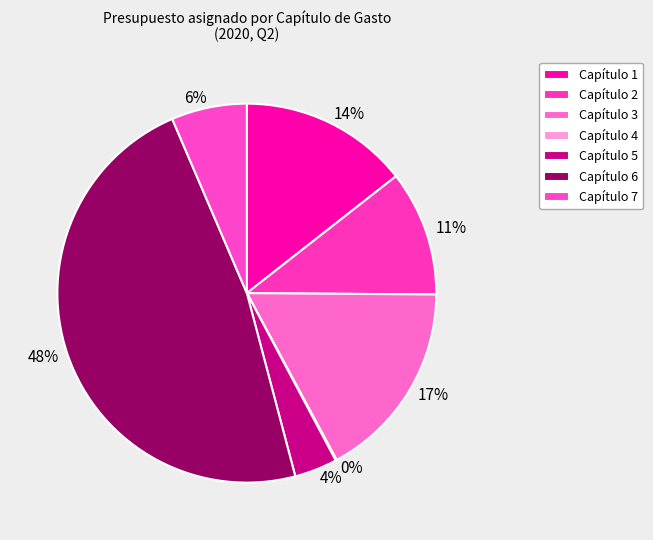

Is there any slice that represents more than half of the pie?

No